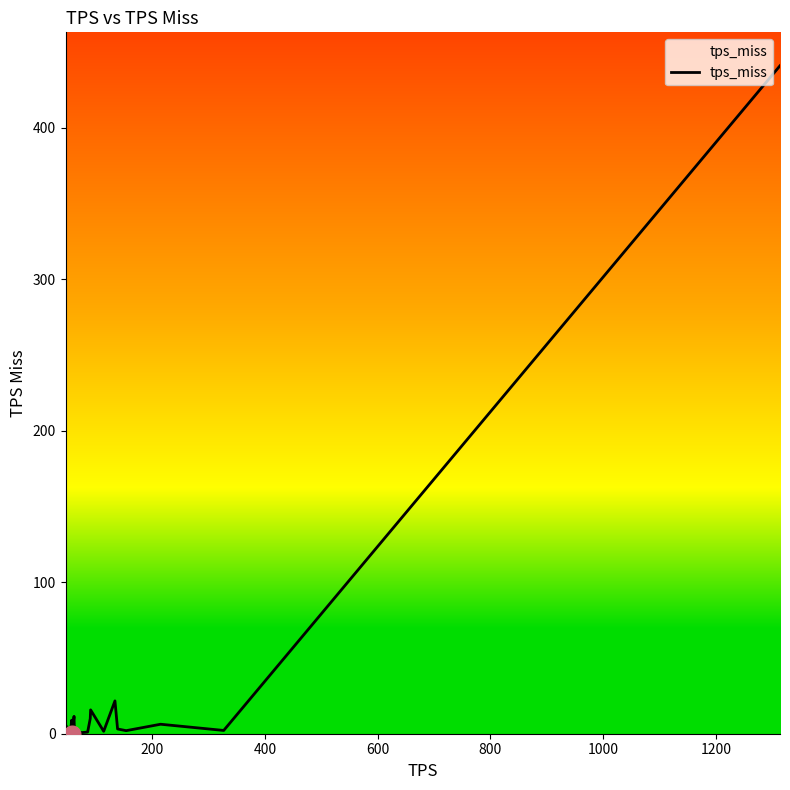

What is the maximum value shown in the chart?

440.9